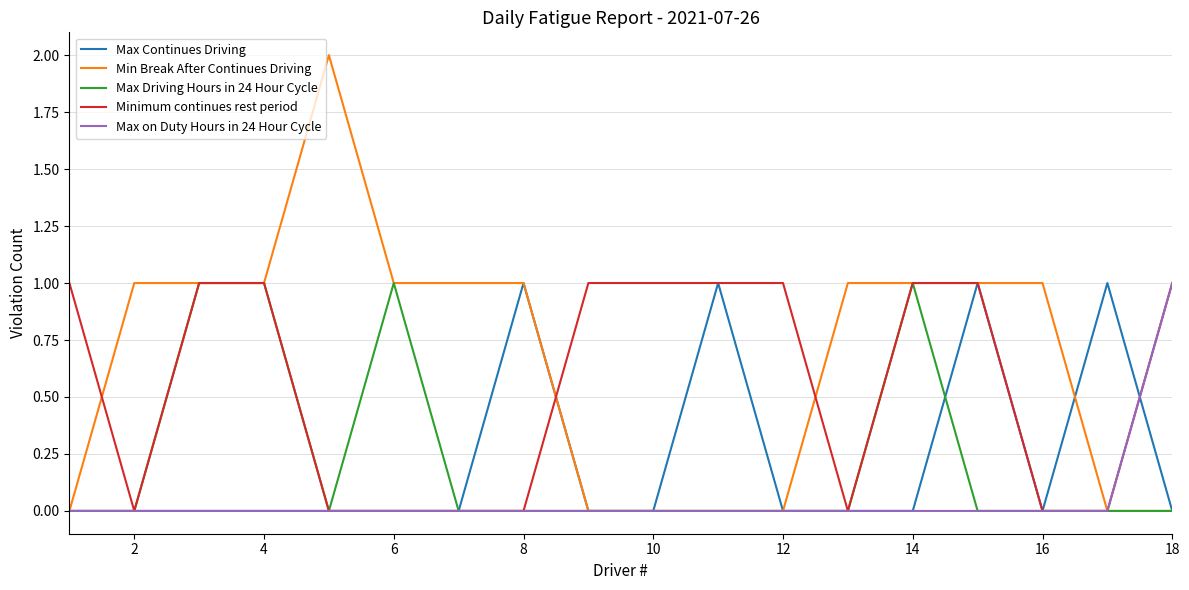

Which series has the largest range (max minus min)?

Min Break After Continues Driving